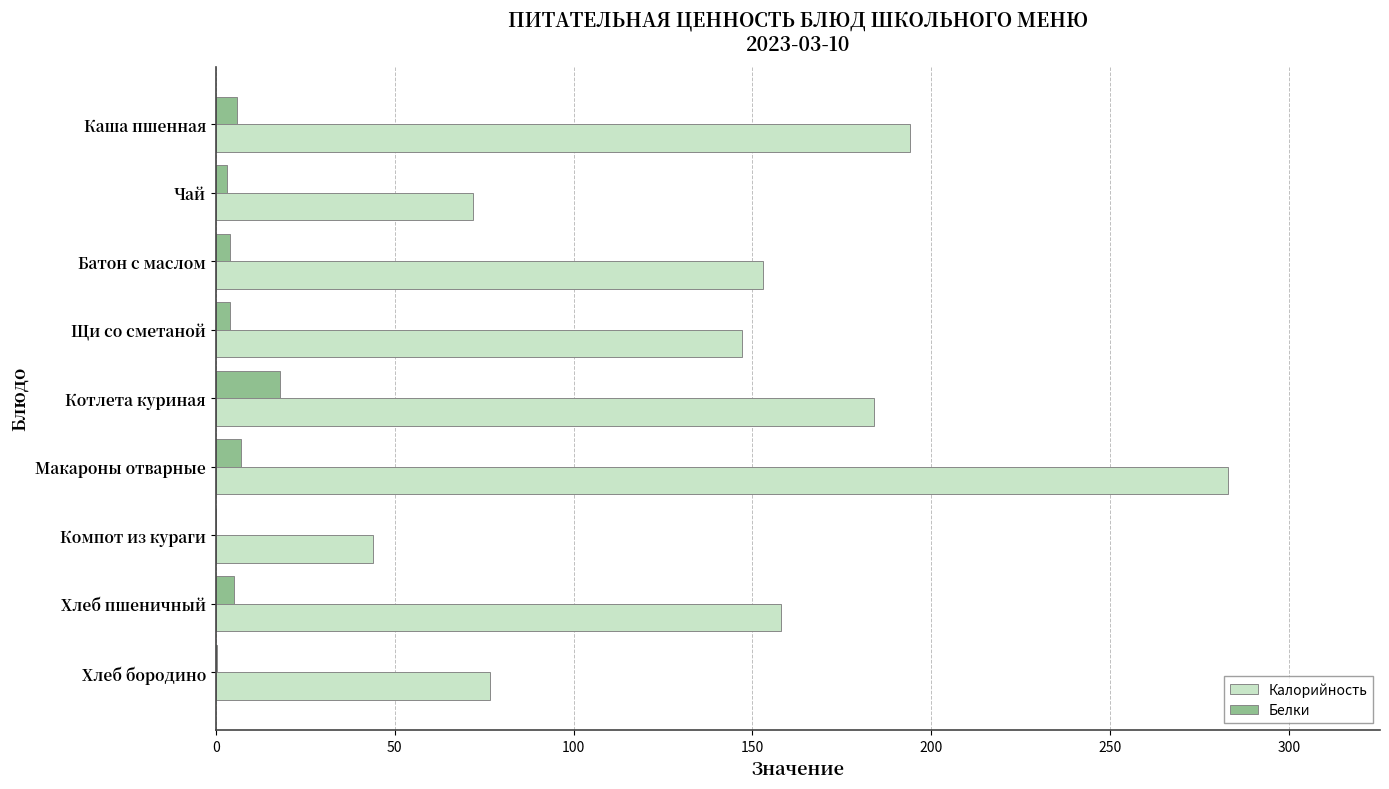

True or false: Калорийность has a value of 194.0 at Каша пшенная.

True